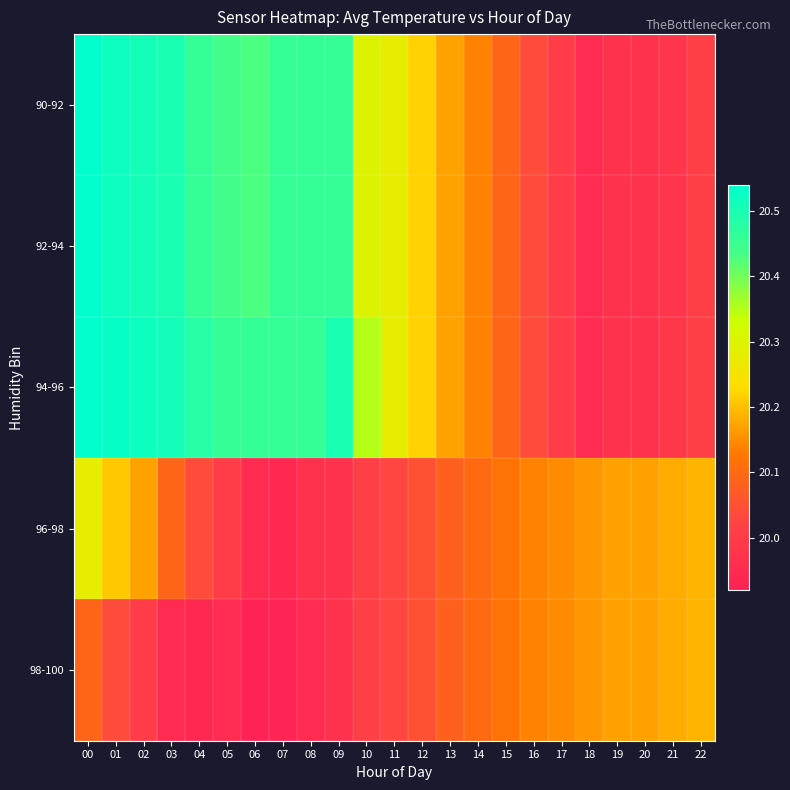

Which series has the widest spread of values?

90-92